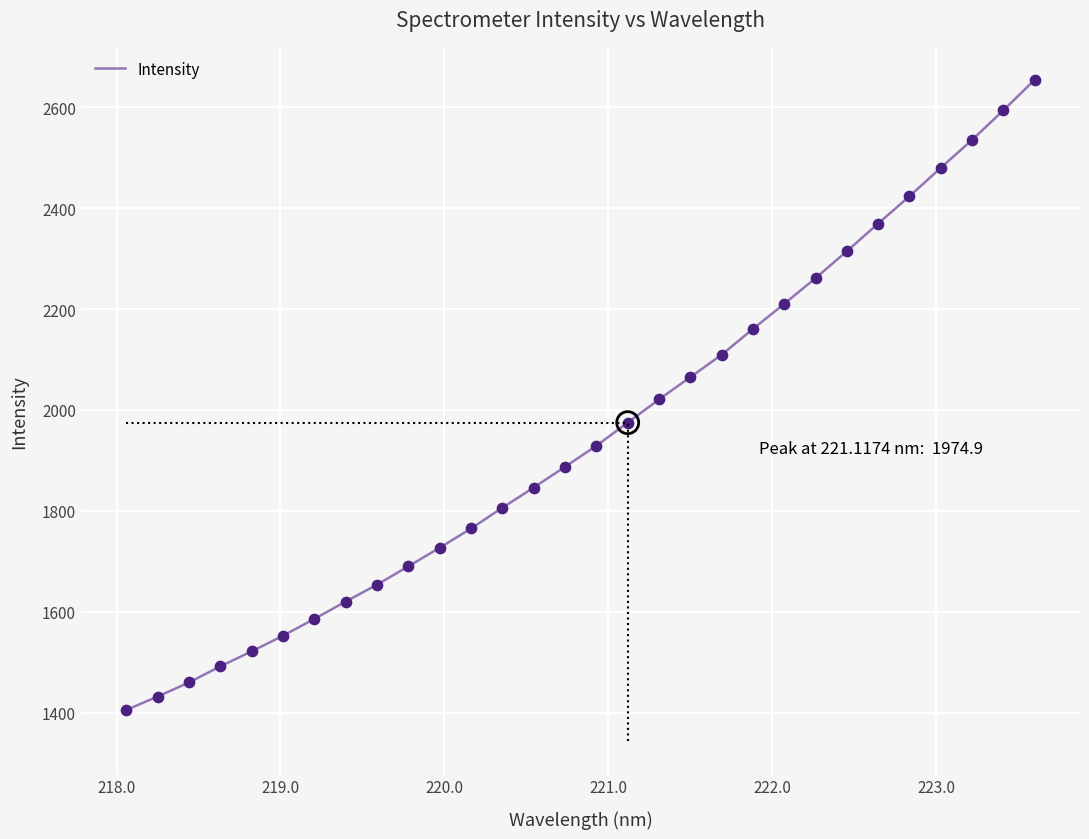

What is the difference between the maximum and minimum values?

1249.1